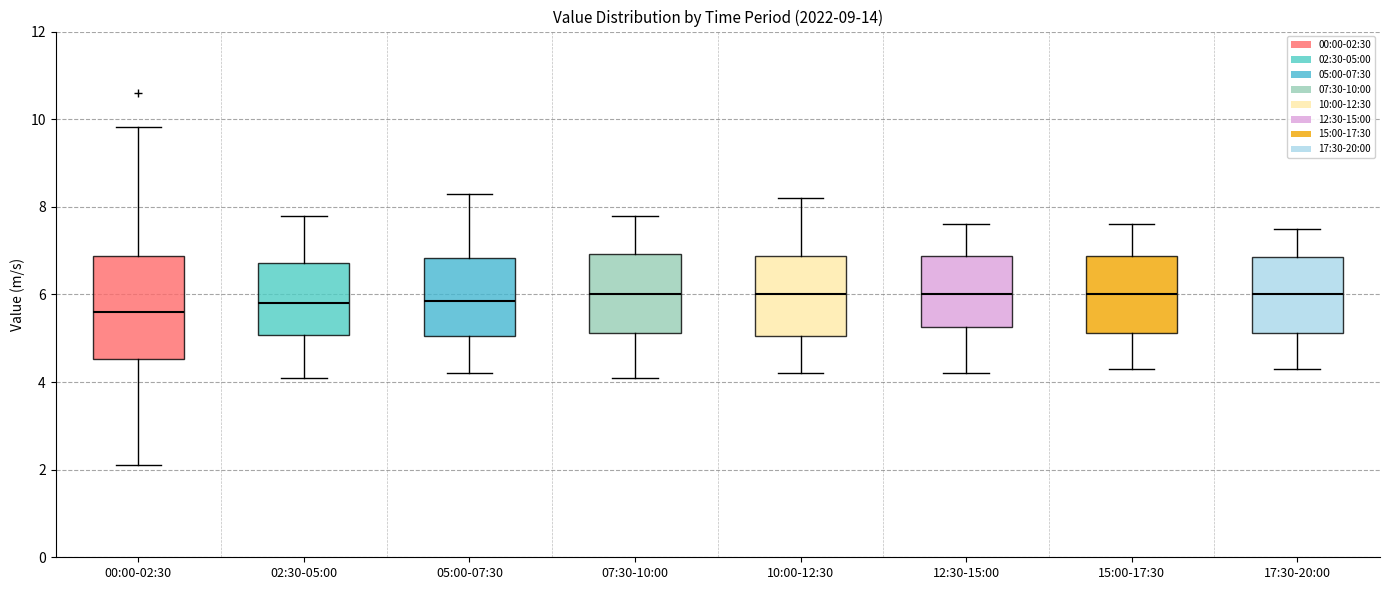

Comparing the boxes themselves (not the whiskers), which one is the tallest?

00:00-02:30